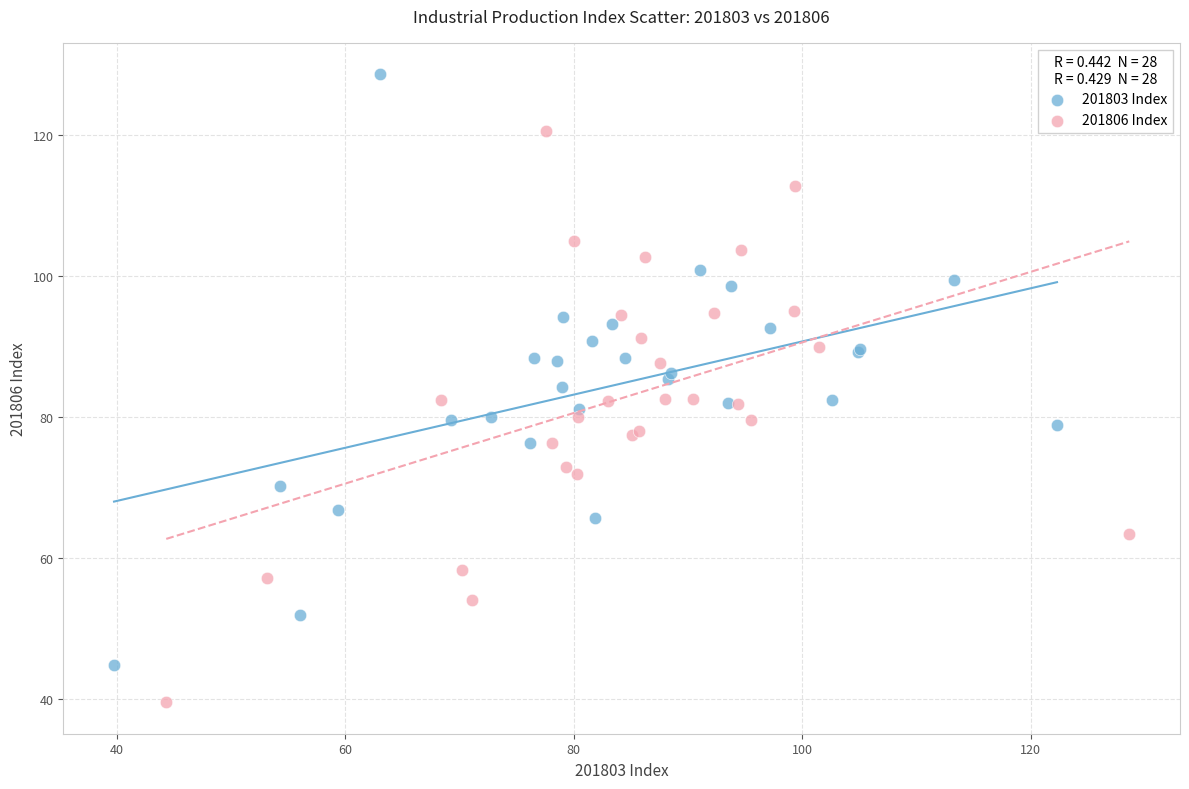

Which series reaches the minimum Y coordinate?

201806 Index